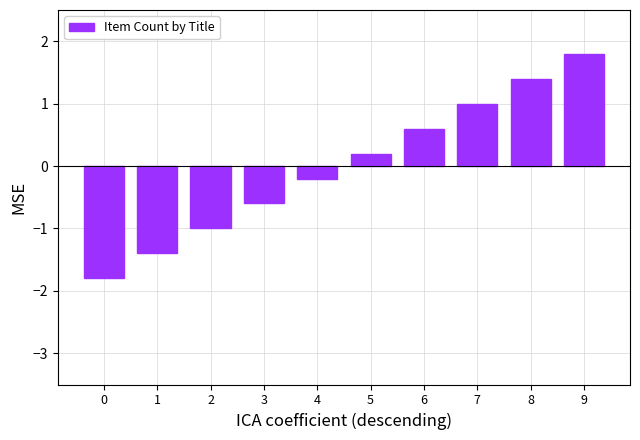

Where does the data first go above 0?

5